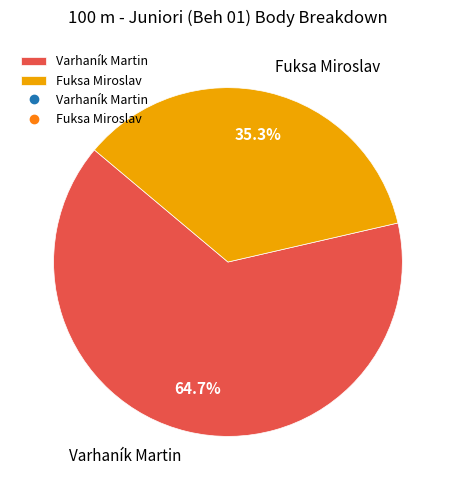

What portion of the pie excludes Fuksa Miroslav?

64.7%